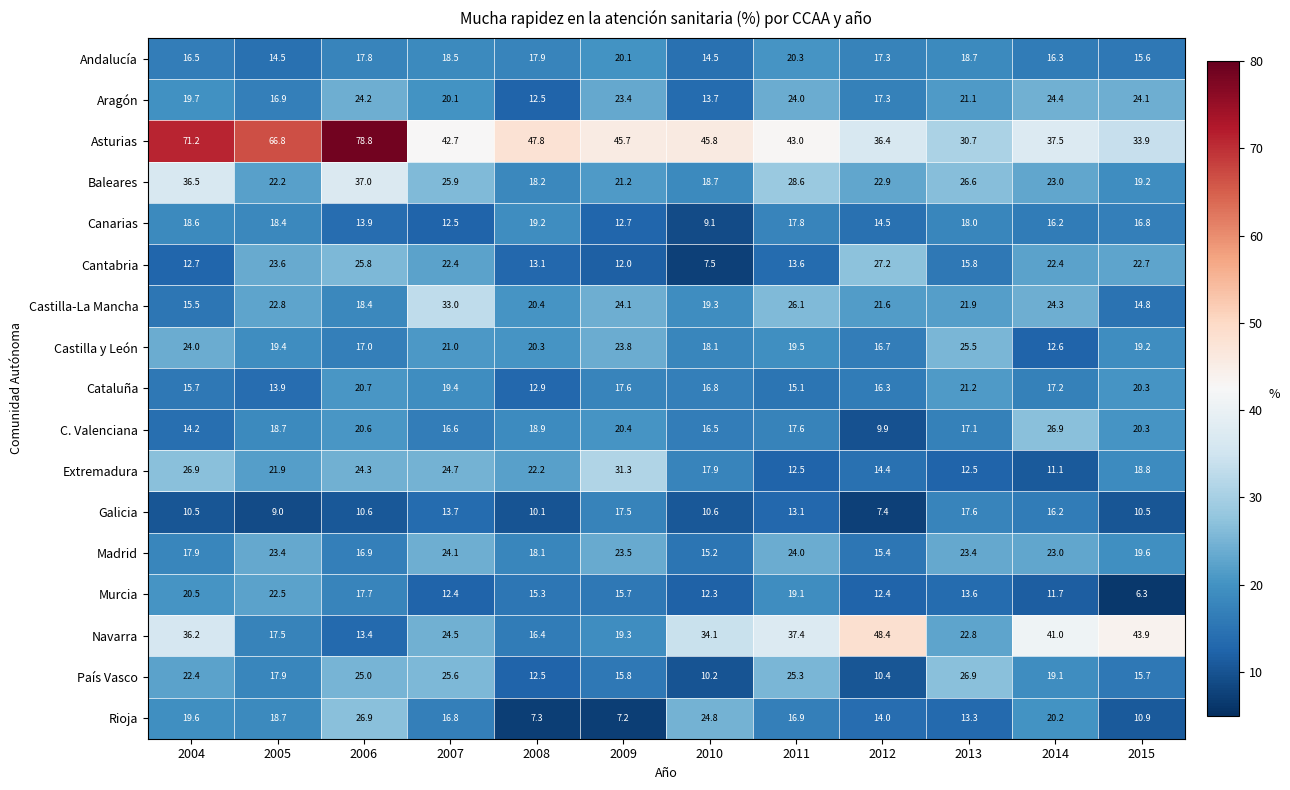

Which category has the lowest value across all series?

2015